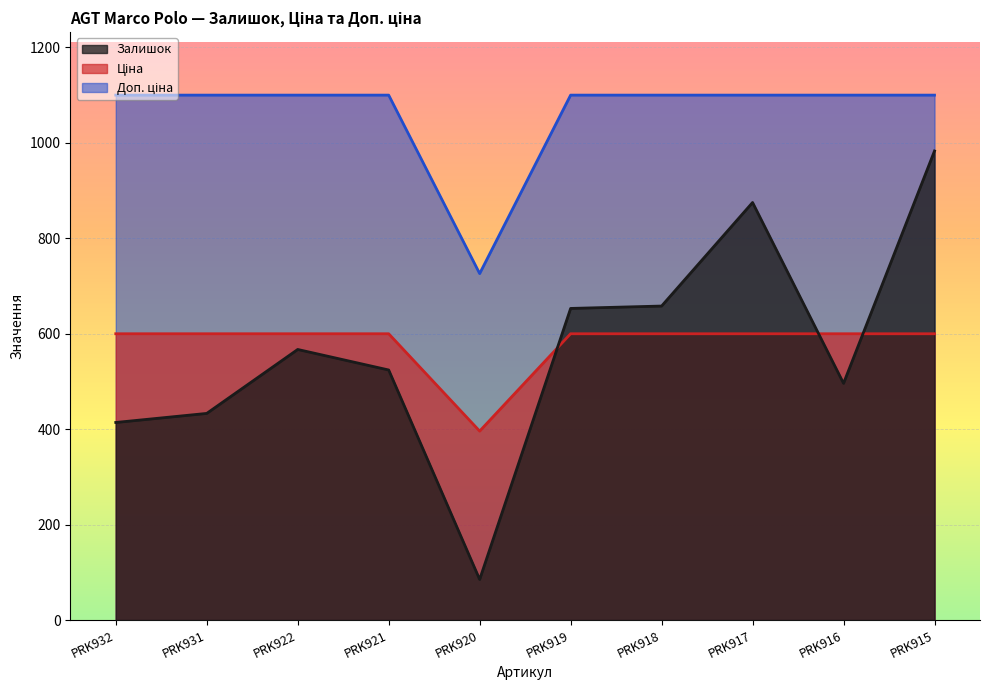

What is the highest value of the Ціна series?

599.9